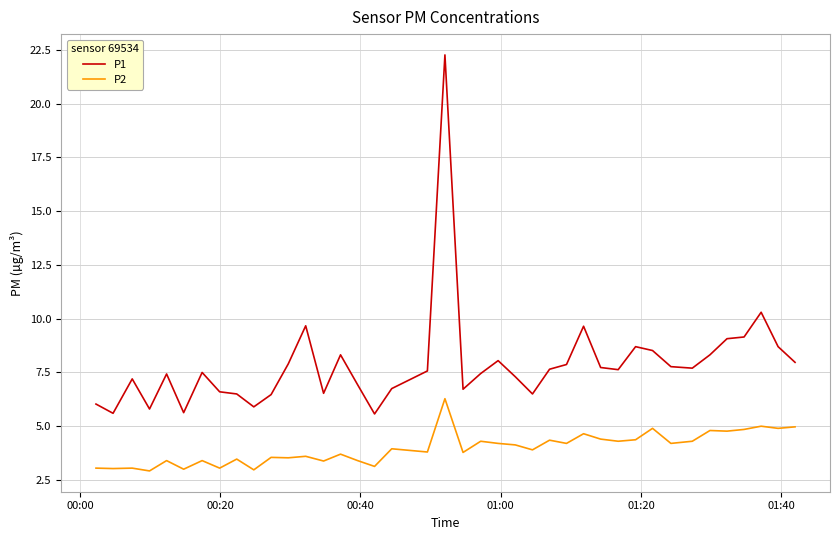

True or false: P2 and P1 cross at least once.

False